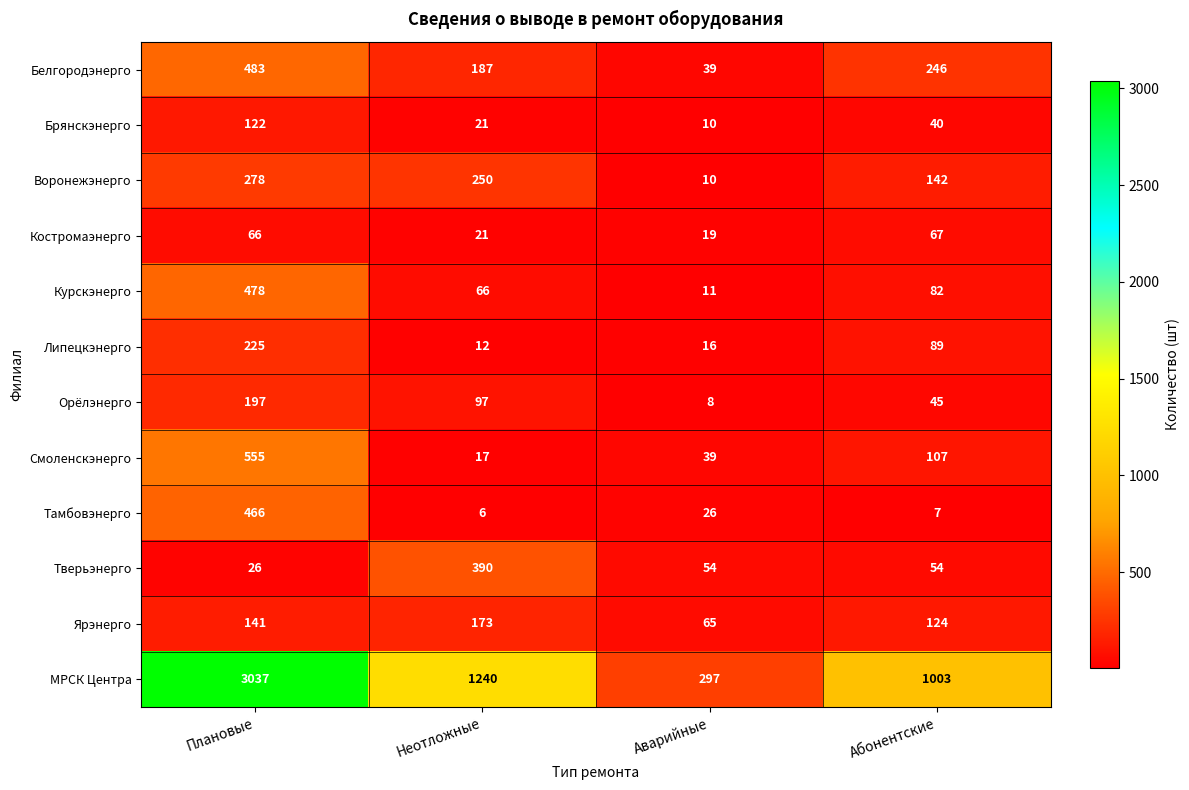

Count the number of categories in the chart.

4